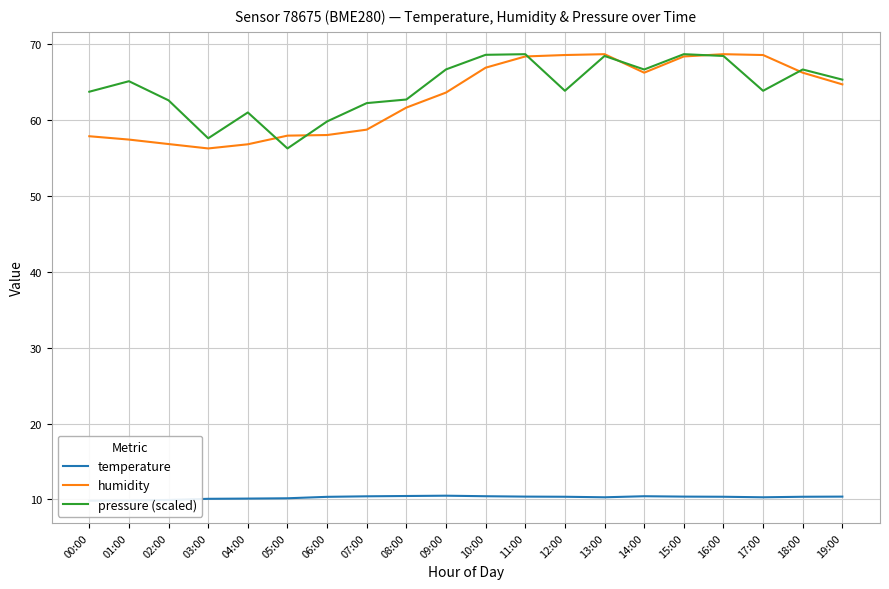

Between 11:00 and 12:00, which series saw the biggest shift?

pressure (scaled)